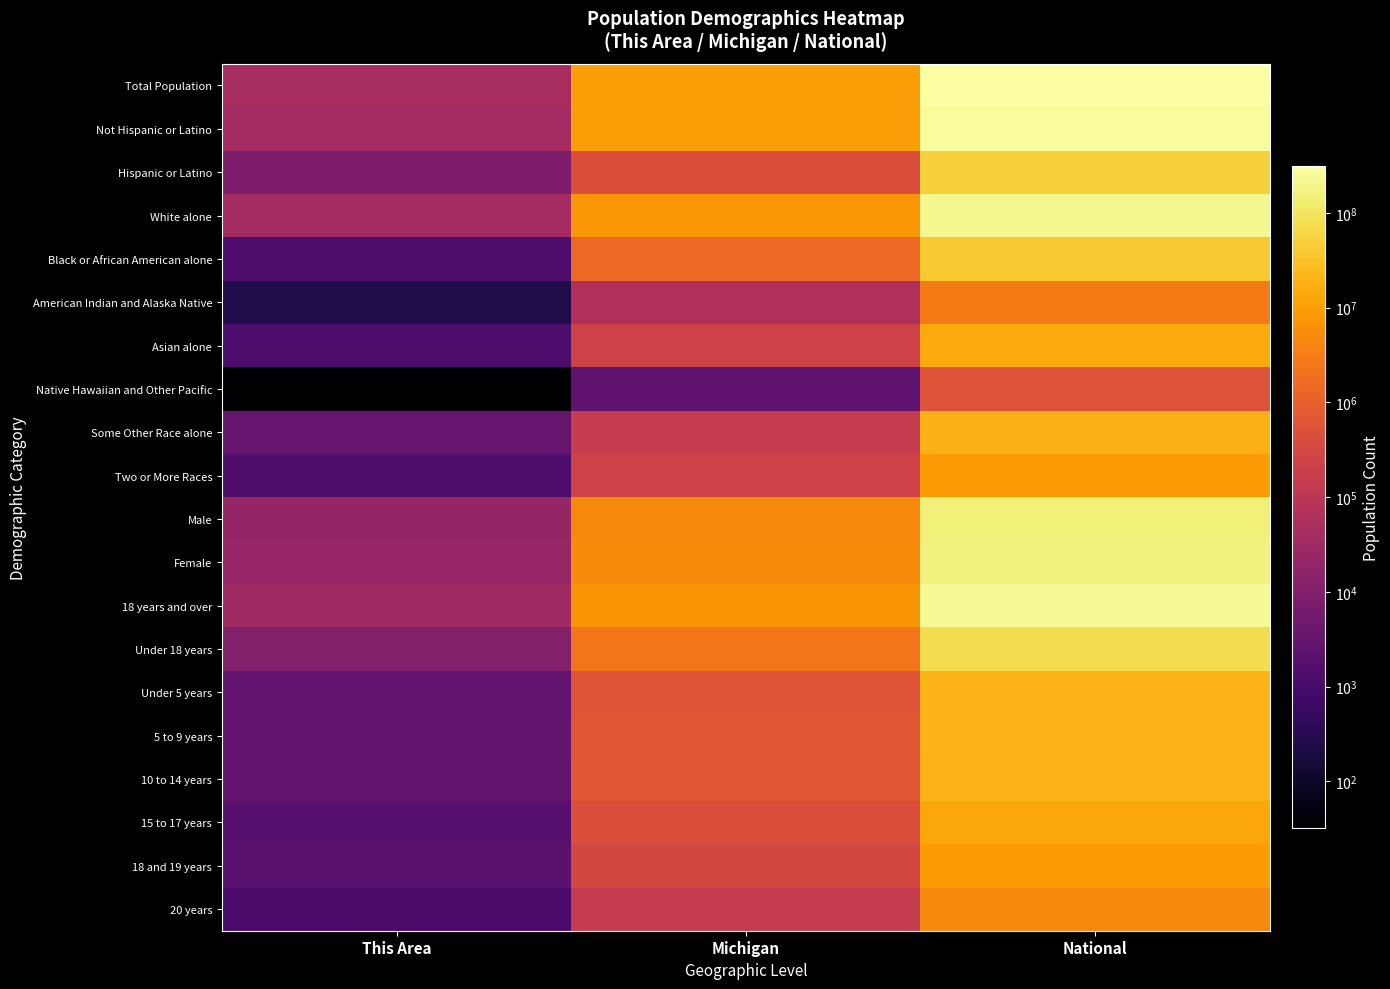

Which category has the highest value across all series?

National